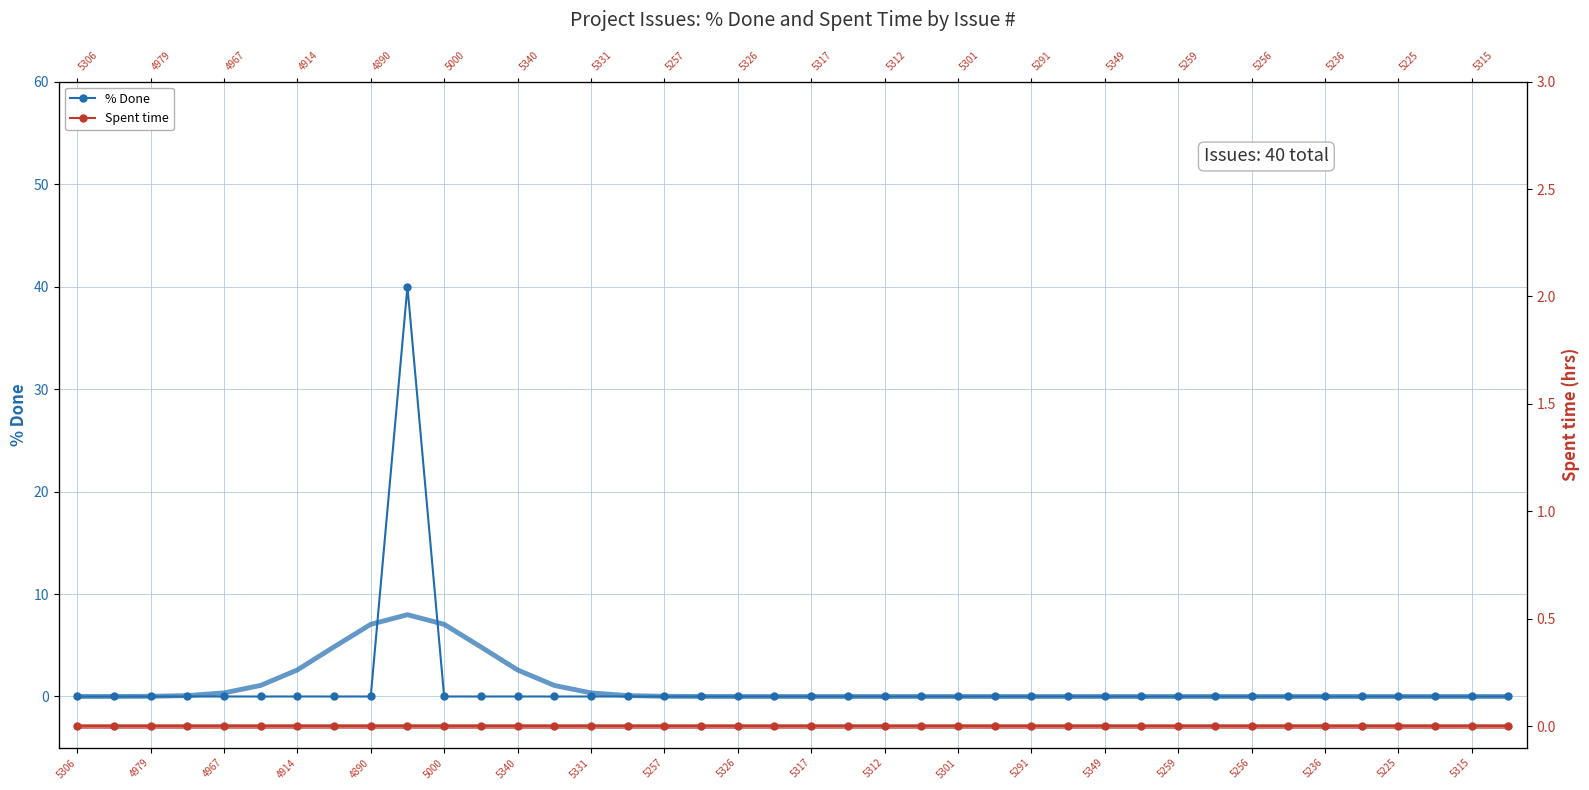

At which label does % Done reach its minimum?

5306